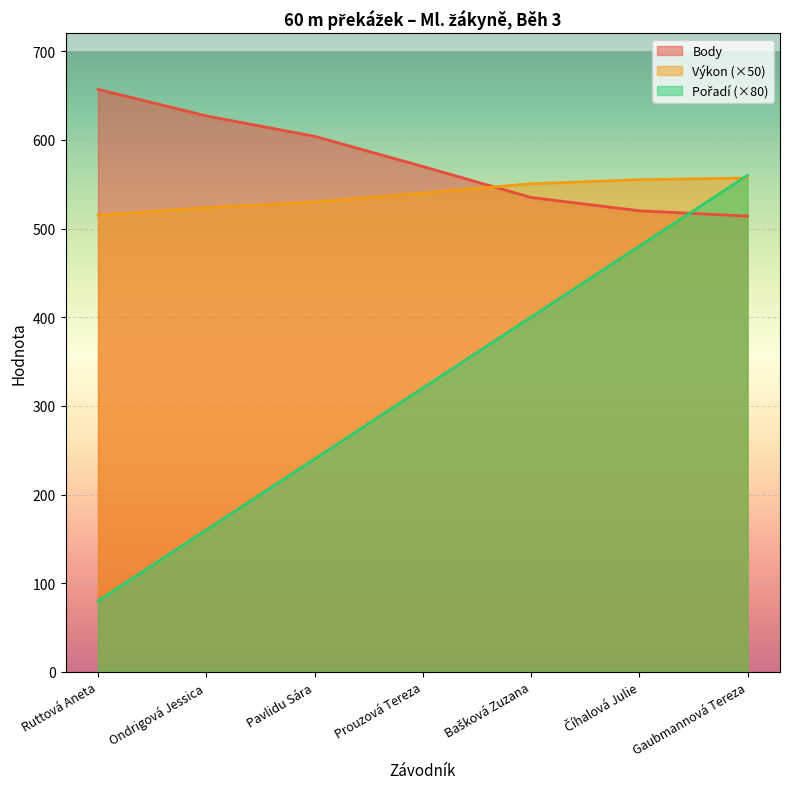

True or false: Výkon and Body intersect in this chart.

True